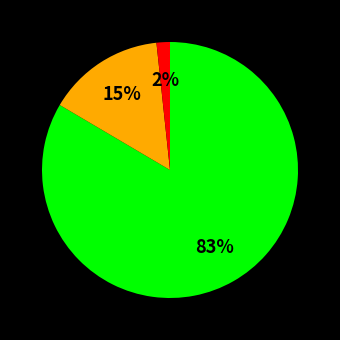

Count the number of slices in the pie.

3